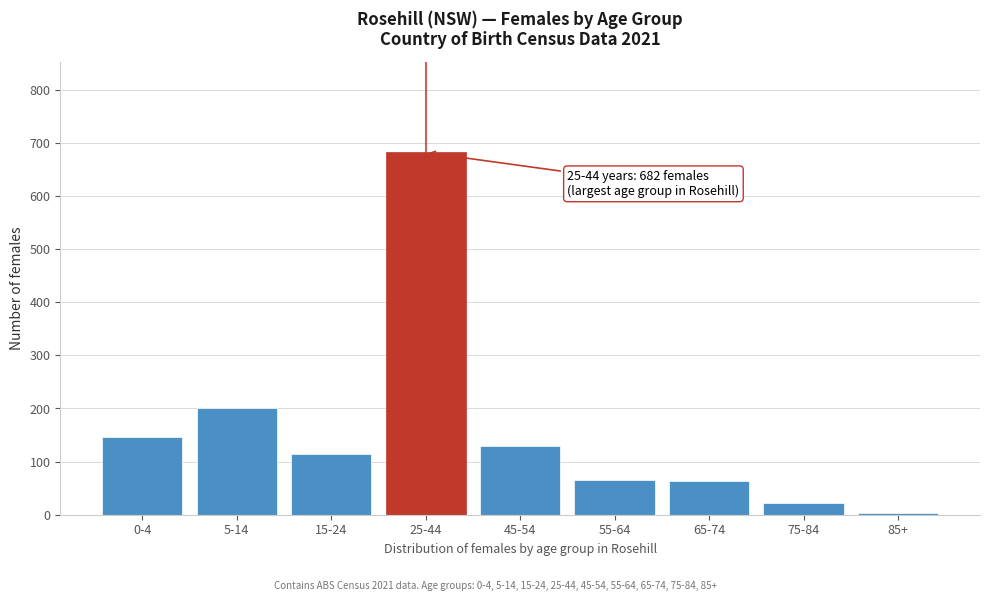

Approximately how many times larger is the value at 45-54 compared to 55-64?

2.0